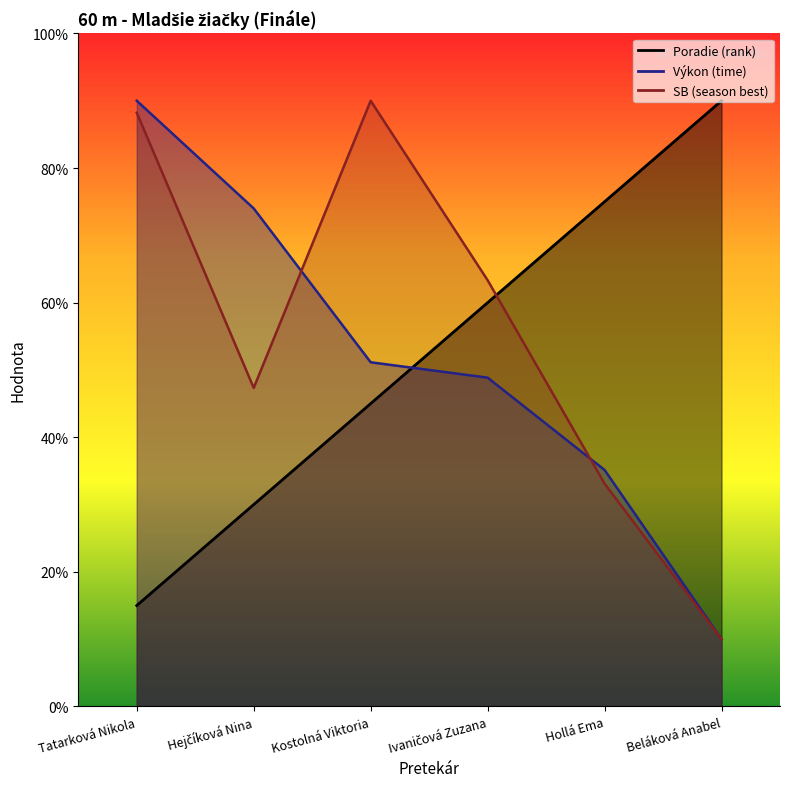

At which category is the sum across all series the highest?

Tatarková Nikola